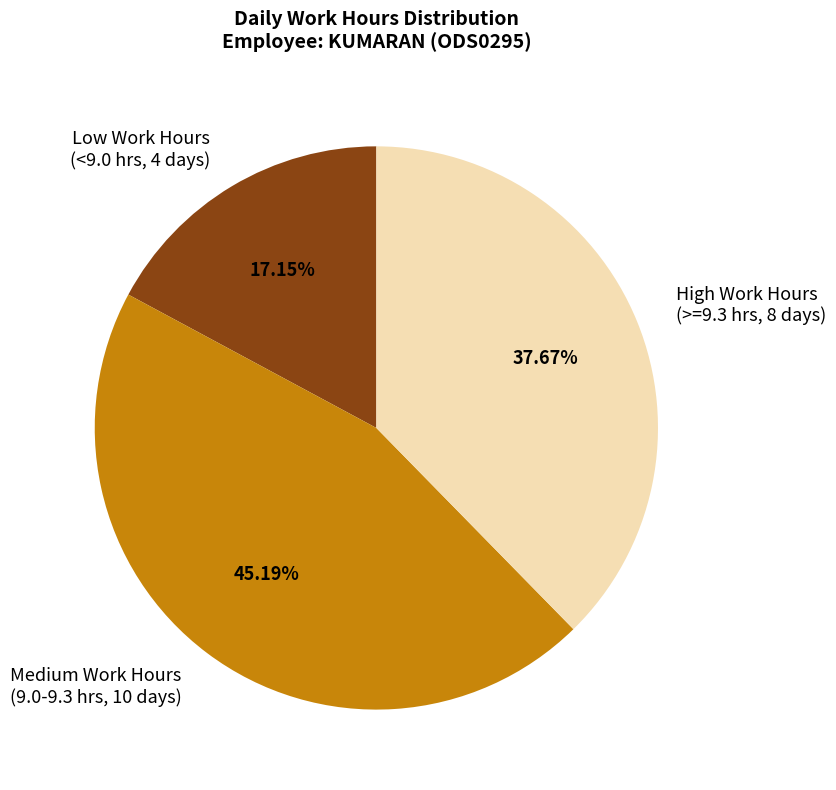

Count the number of slices in the pie.

3